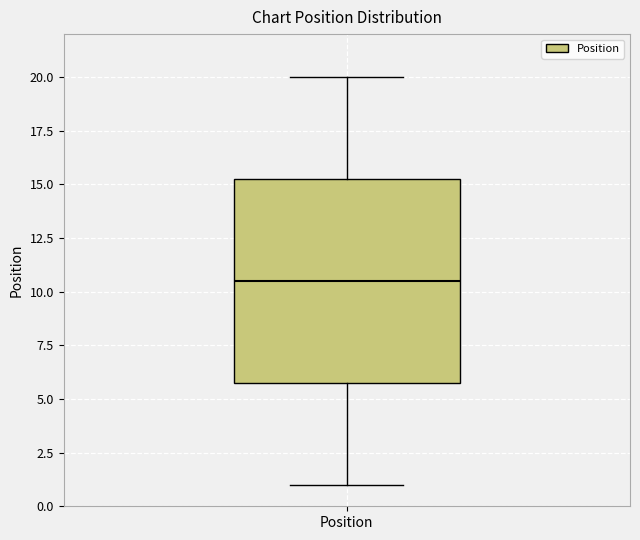

Read this box plot against the y-axis: the position of the median line, the range covered by the box, and the ends of both whiskers. The values are not printed on the chart, so give them approximately, as read against the axis.

median 10.5, box 6.0 to 15.5, whiskers 1.0 to 20.0